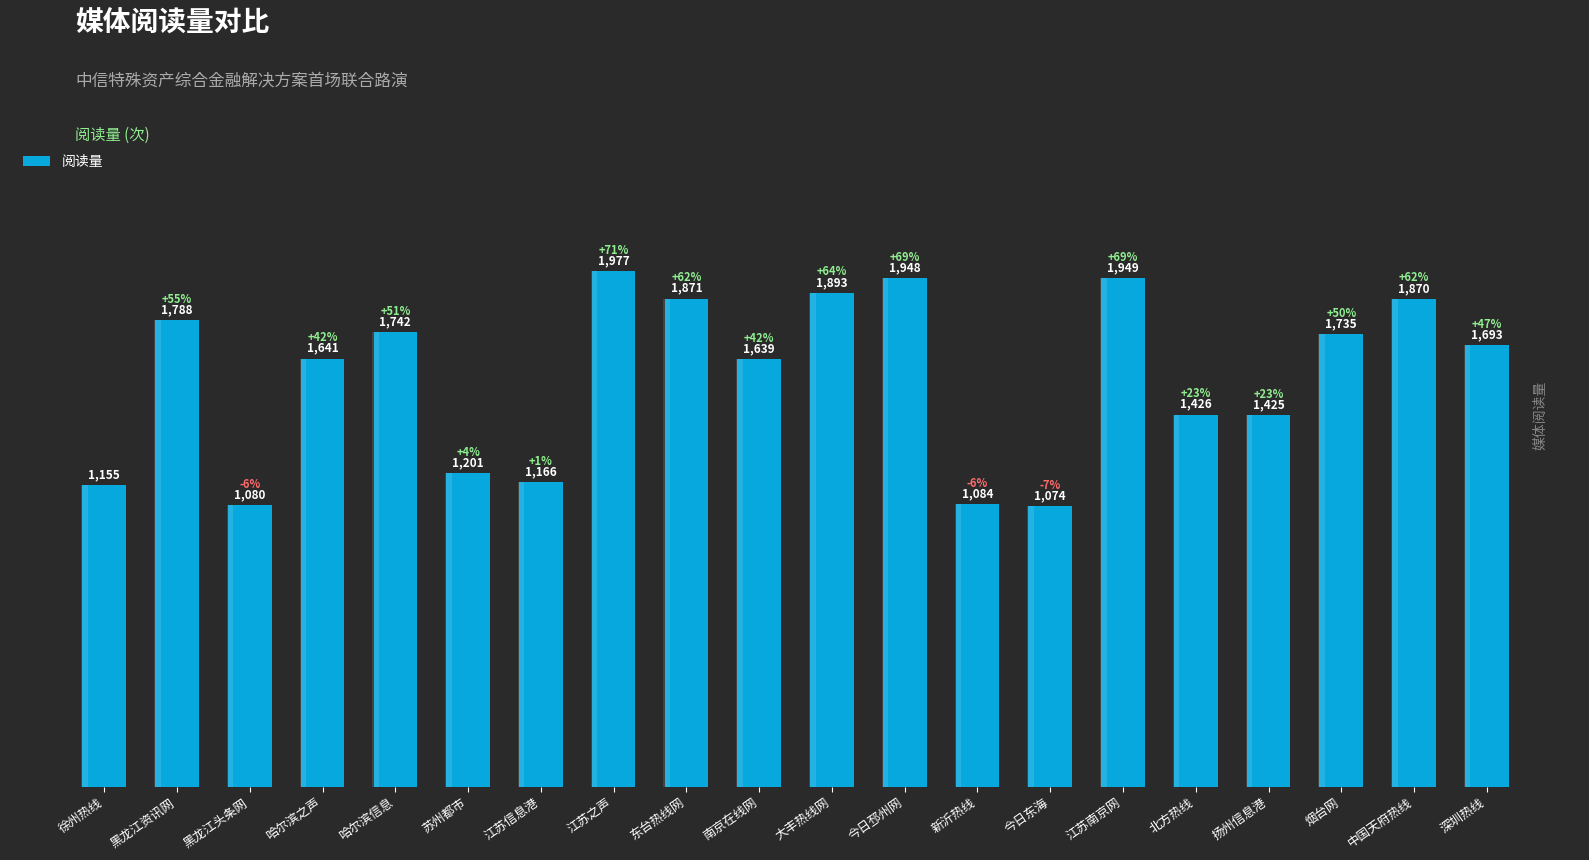

Reading left to right, list all the values displayed in this chart.

徐州热线=1155	黑龙江资讯网=1788	黑龙江头条网=1080	哈尔滨之声=1641	哈尔滨信息=1742	苏州都市=1201	江苏信息港=1166	江苏之声=1977	东台热线网=1871	南京在线网=1639	大丰热线网=1893	今日邳州网=1948	新沂热线=1084	今日东海=1074	江苏南京网=1949	北方热线=1426	扬州信息港=1425	烟台网=1735	中国天府热线=1870	深圳热线=1693